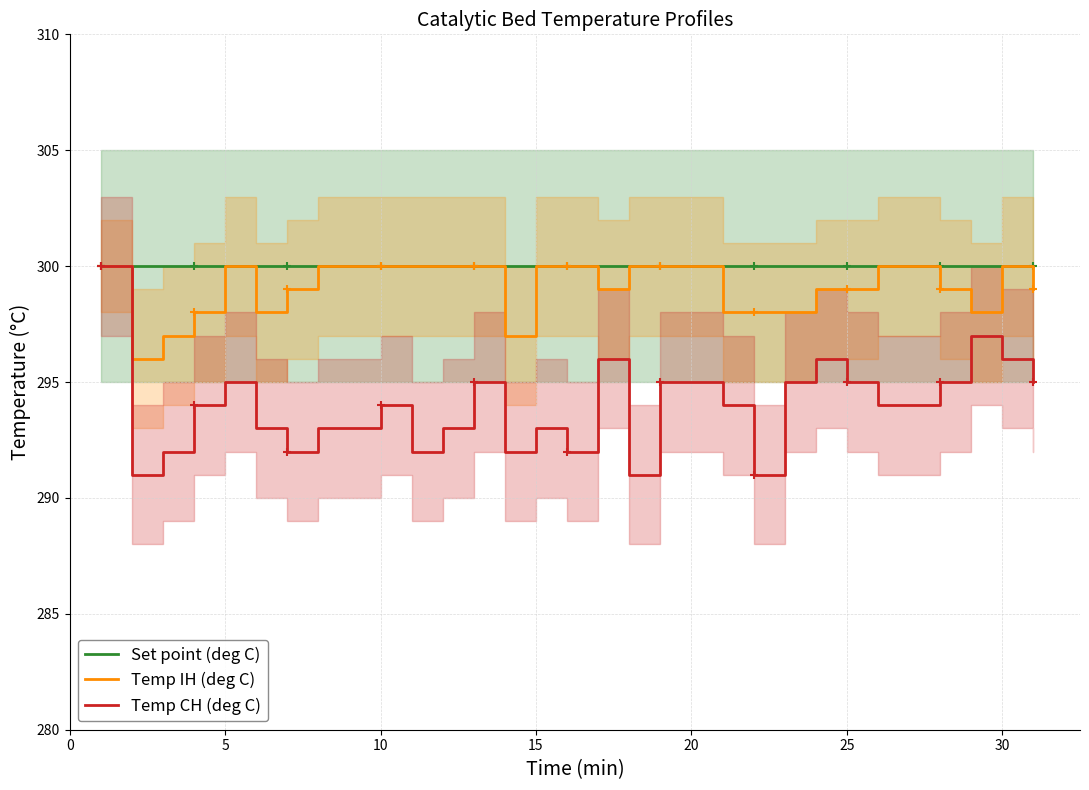

What is the highest value of the Temp CH (deg C) series?

300